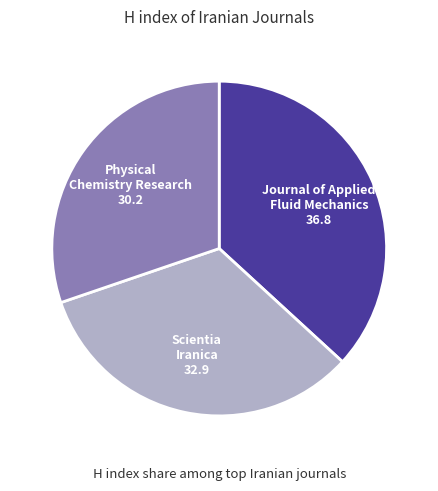

Is there a majority slice in this chart?

No